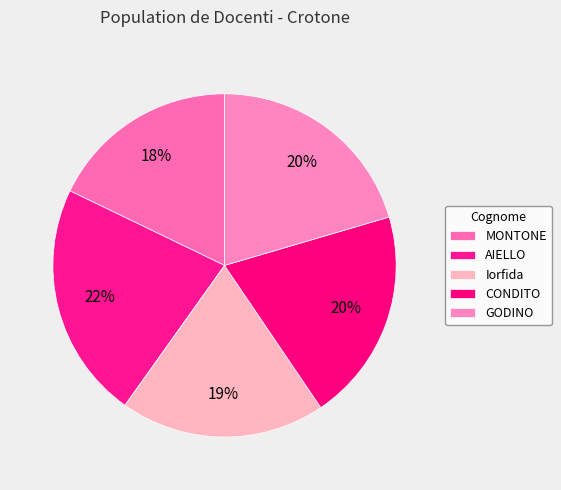

Combined, what portion of the pie is CONDITO and Iorfida?

39.4%